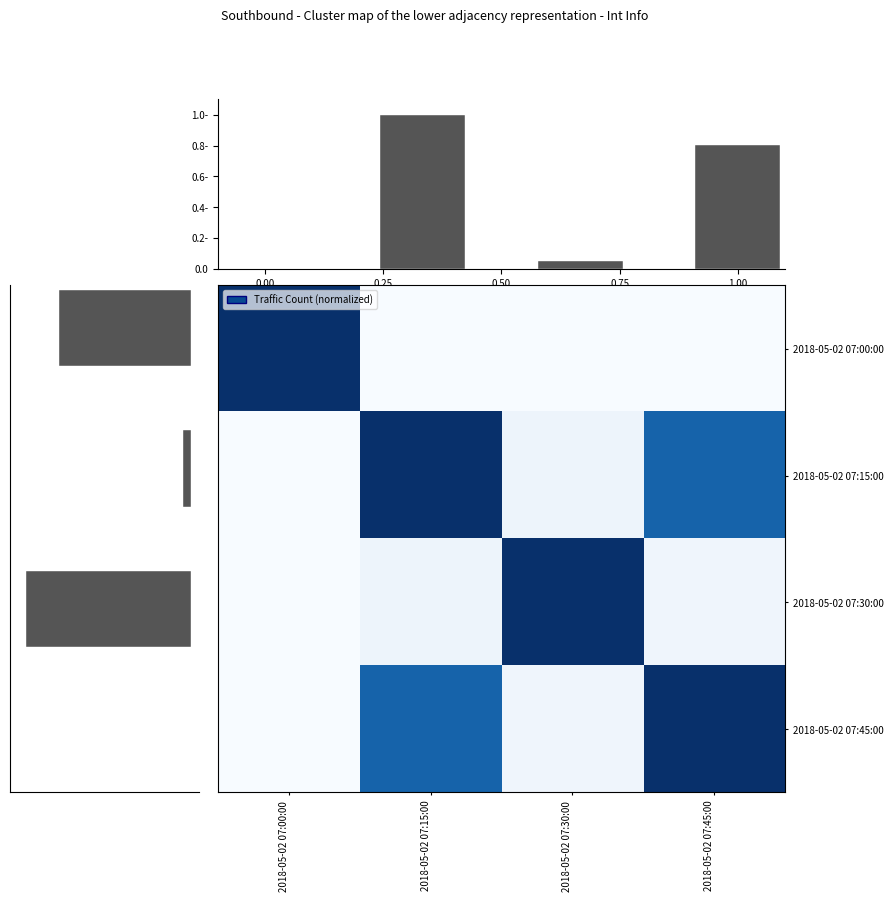

Reading right to left, what are all the values shown in this chart?

2018-05-02 07:00:00: 2018-05-02 07:45:00=0.0	2018-05-02 07:30:00=0.0	2018-05-02 07:15:00=0.0	2018-05-02 07:00:00=1.0
2018-05-02 07:15:00: 2018-05-02 07:45:00=0.8	2018-05-02 07:30:00=0.0	2018-05-02 07:15:00=1.0	2018-05-02 07:00:00=0.0
2018-05-02 07:30:00: 2018-05-02 07:45:00=0.0	2018-05-02 07:30:00=1.0	2018-05-02 07:15:00=0.0	2018-05-02 07:00:00=0.0
2018-05-02 07:45:00: 2018-05-02 07:45:00=1.0	2018-05-02 07:30:00=0.0	2018-05-02 07:15:00=0.8	2018-05-02 07:00:00=0.0